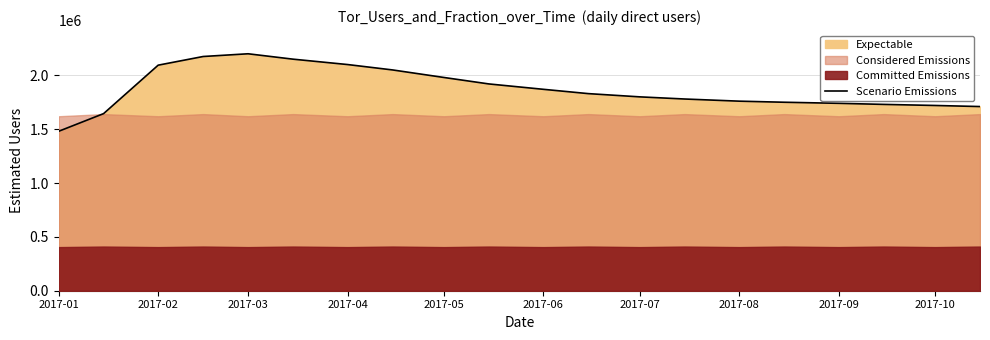

What is the value of the 6th point from the left?

2150000